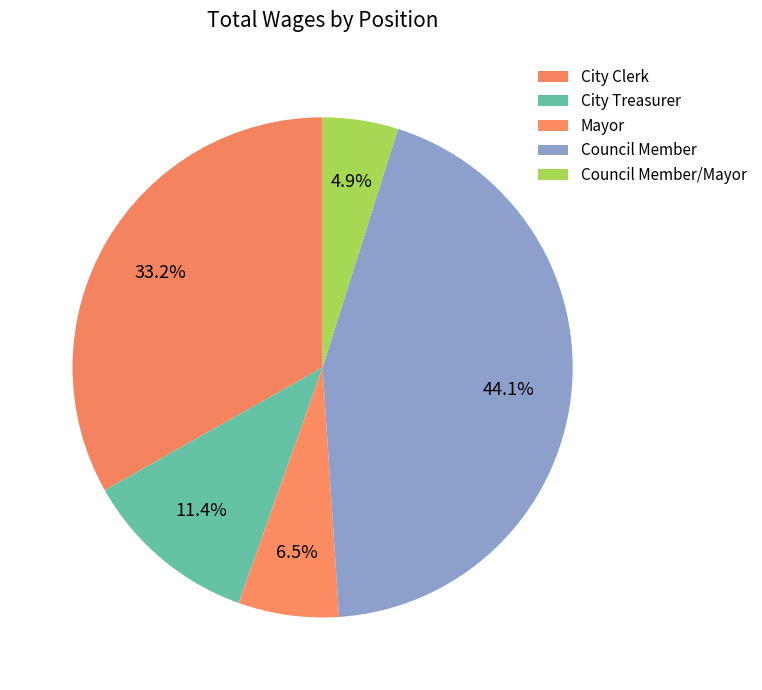

Between City Treasurer and Mayor, which is larger?

City Treasurer